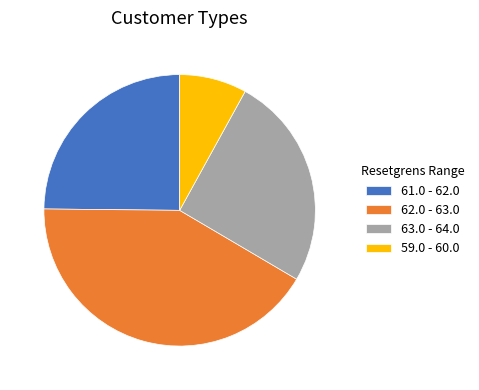

Does 63.0 - 64.0 represent more than half of the total?

No